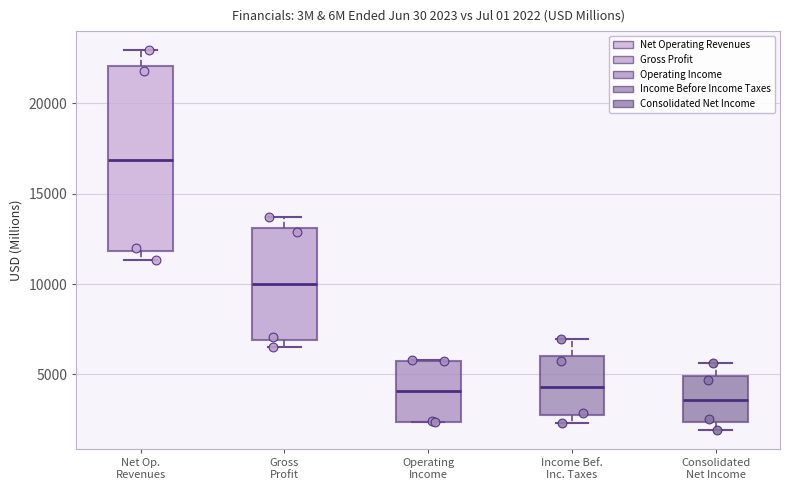

Which box's median line is the highest?

Net Op. Revenues